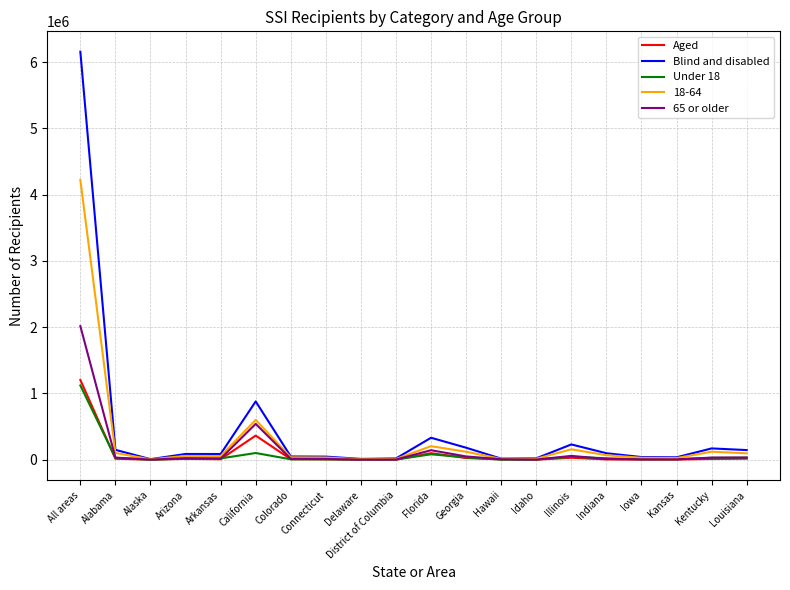

At which category is the sum across all series the highest?

All areas